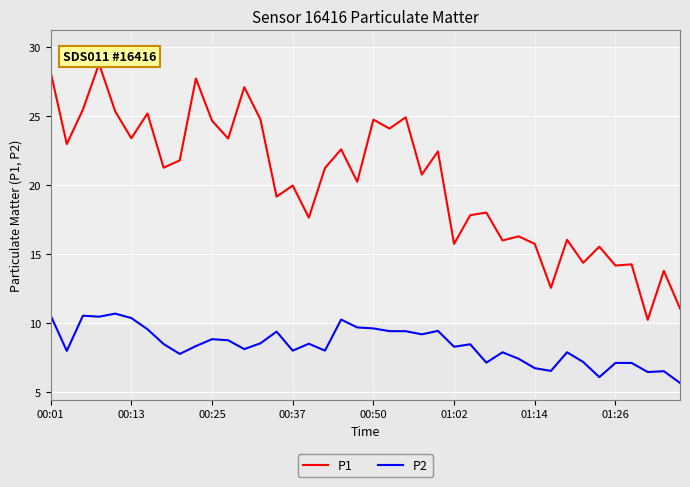

What is the maximum value for P1?

28.8